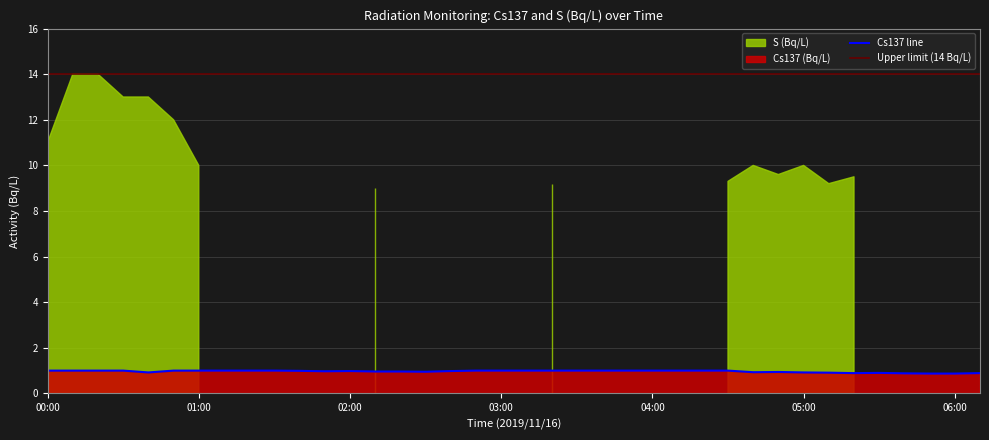

At which category does the chart reach its peak across all series?

00:00